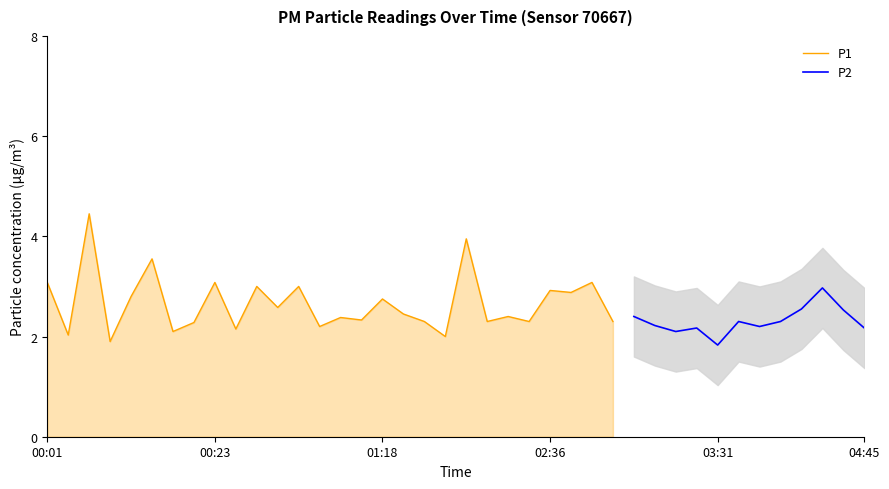

What is the lowest value of the P1 series?

1.9